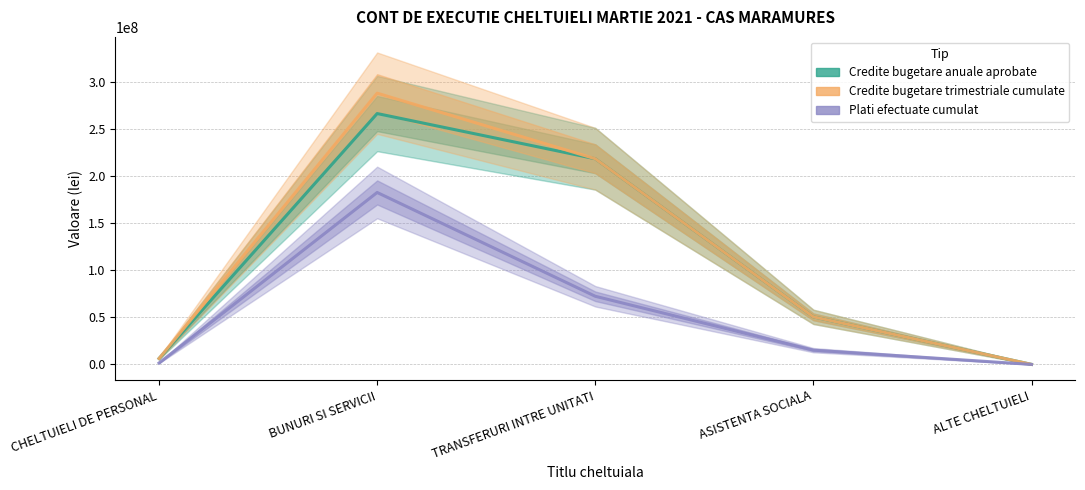

How many interior local peaks does the Credite bugetare anuale aprobate series have?

1